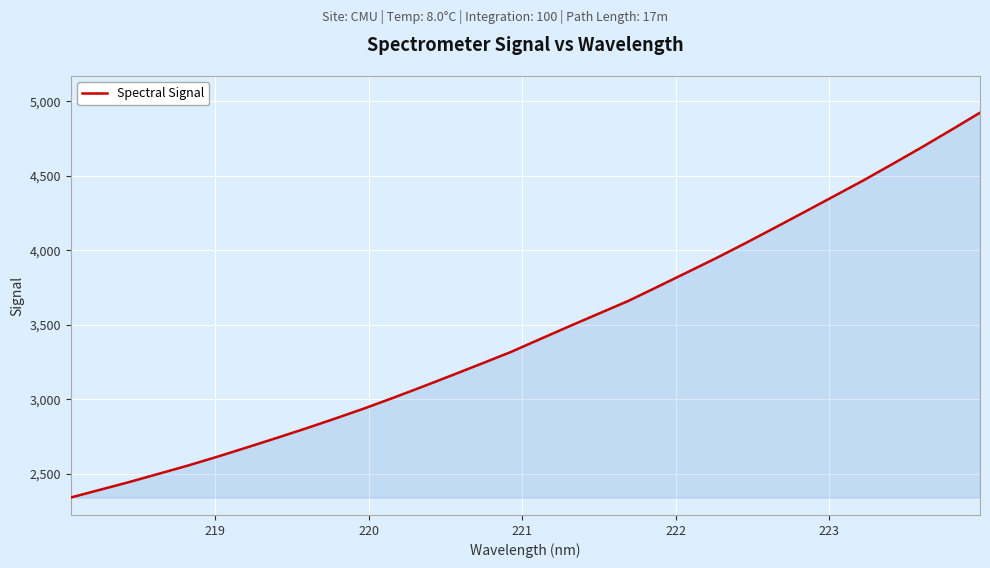

What is the smallest value displayed?

2341.9